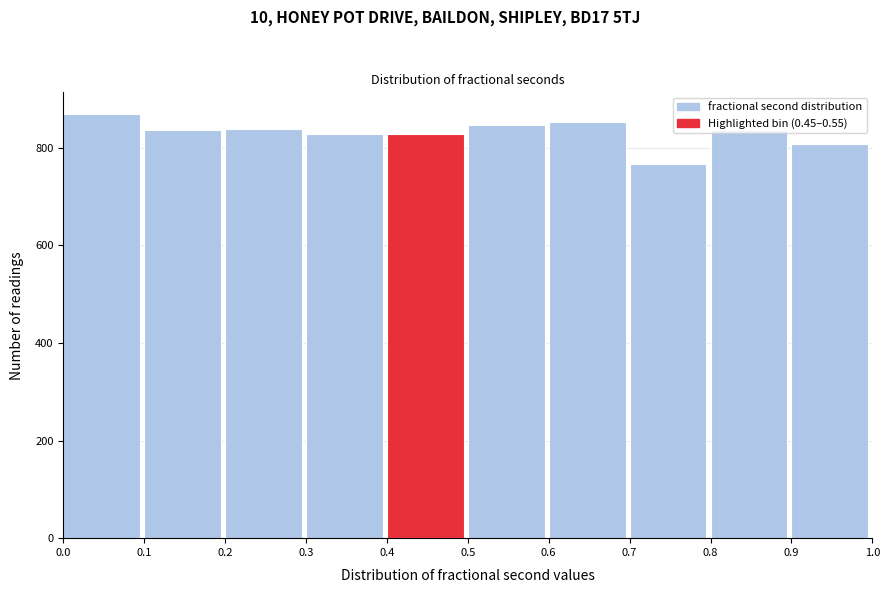

Reading left to right, list every bar in this chart as the range it spans on the x-axis followed by its height. The values are not printed on the chart, so give them approximately, as read against the axis.

0.0 to 0.1: 880
0.1 to 0.2: 840
0.2 to 0.3: 840
0.3 to 0.4: 820
0.4 to 0.5: 820
0.5 to 0.6: 840
0.6 to 0.7: 860
0.7 to 0.8: 760
0.8 to 0.9: 840
0.9 to 1.0: 800